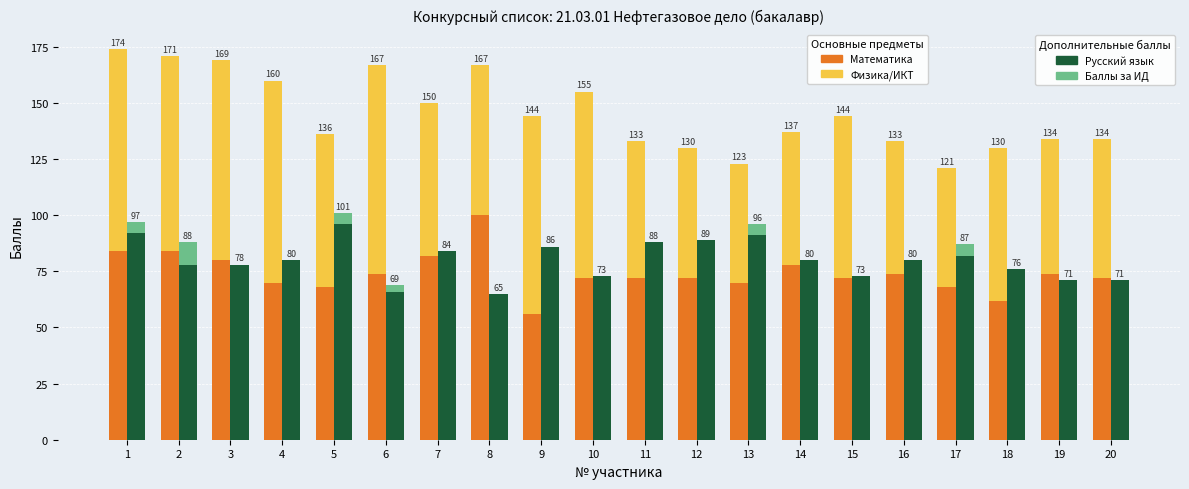

How many values in the Физика/ИКТ (итоговый) series are below 68?

9